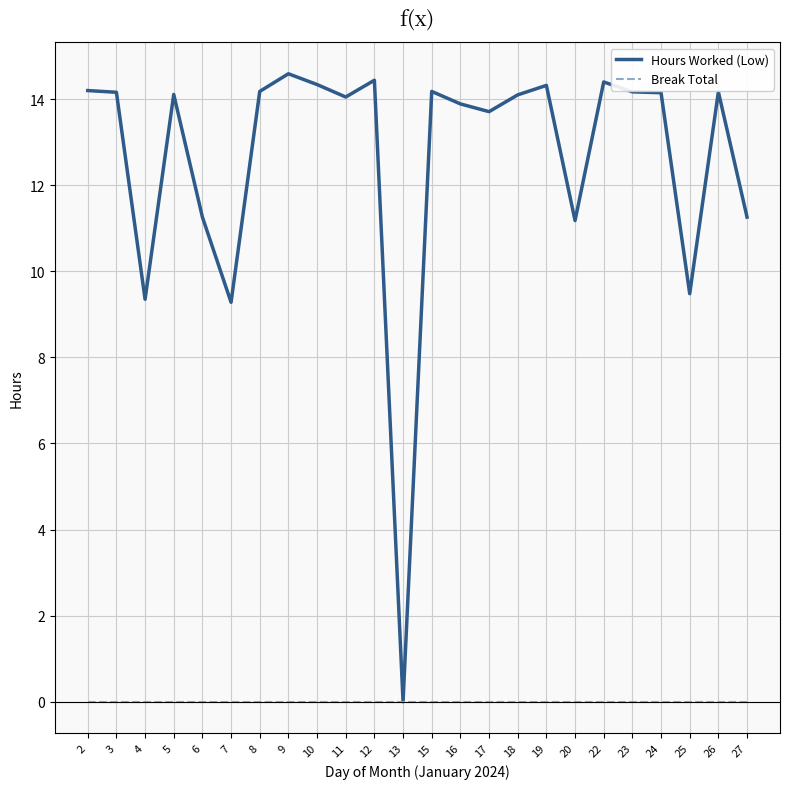

At 8, list the series in order from smallest to largest.

Break Total, Hours Worked (Low)